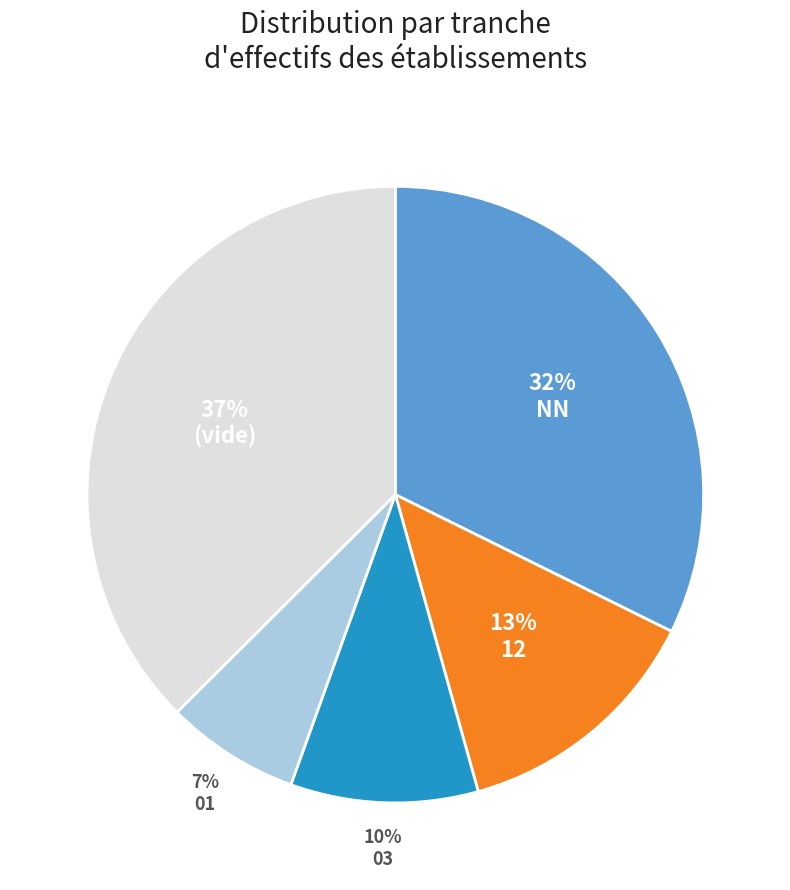

Is there a majority slice in this chart?

No